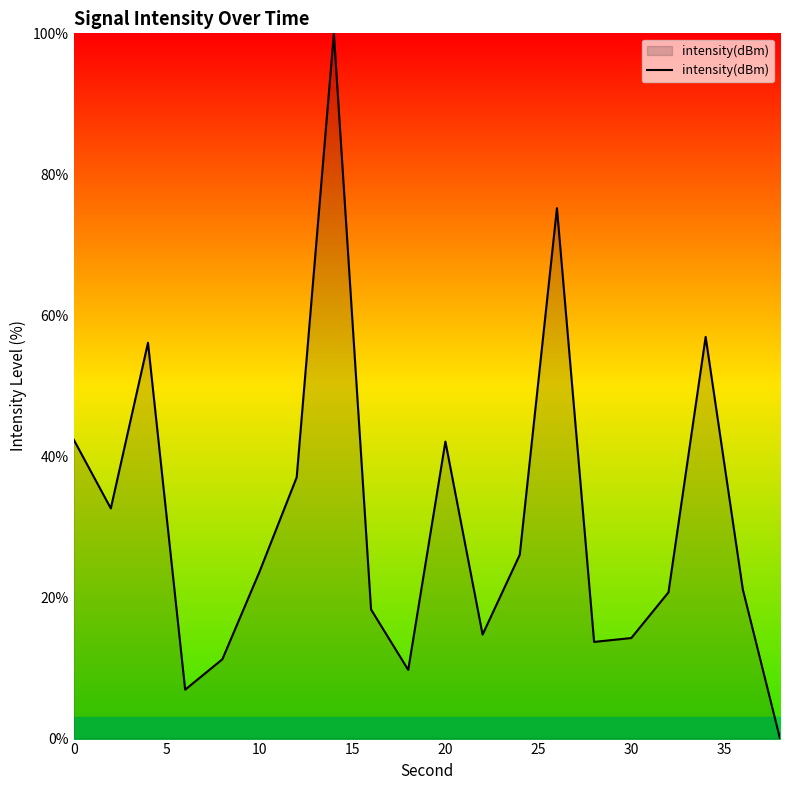

What is the maximum value shown in the chart?

100.0